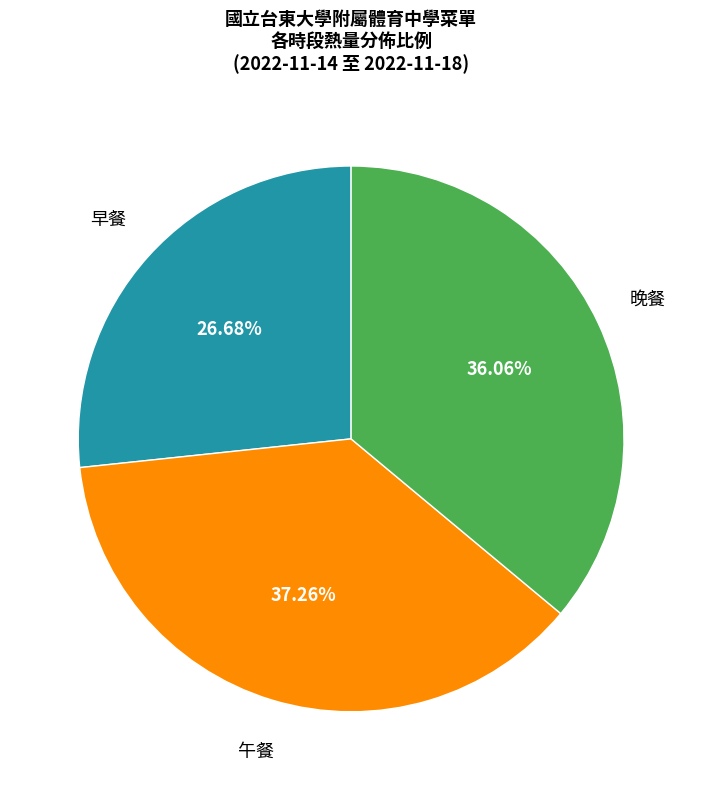

Is there a majority slice in this chart?

No